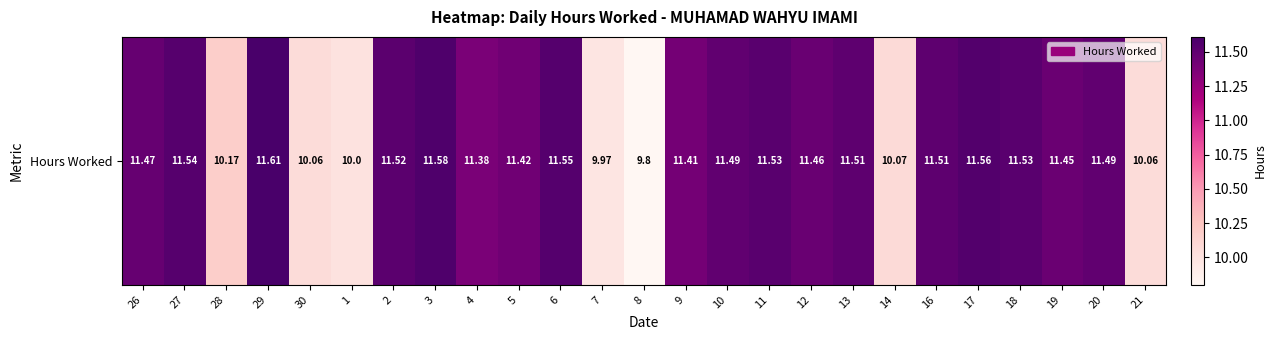

The chart shows a value of 18.4 at 27. True or false?

False